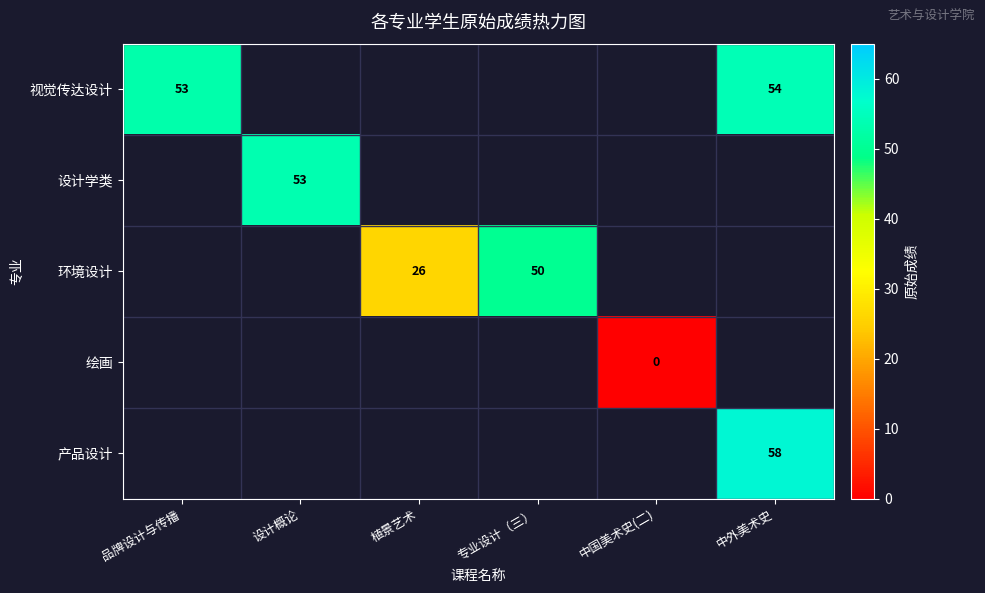

What is the difference between the highest and lowest values at 中外美术史?

3.9